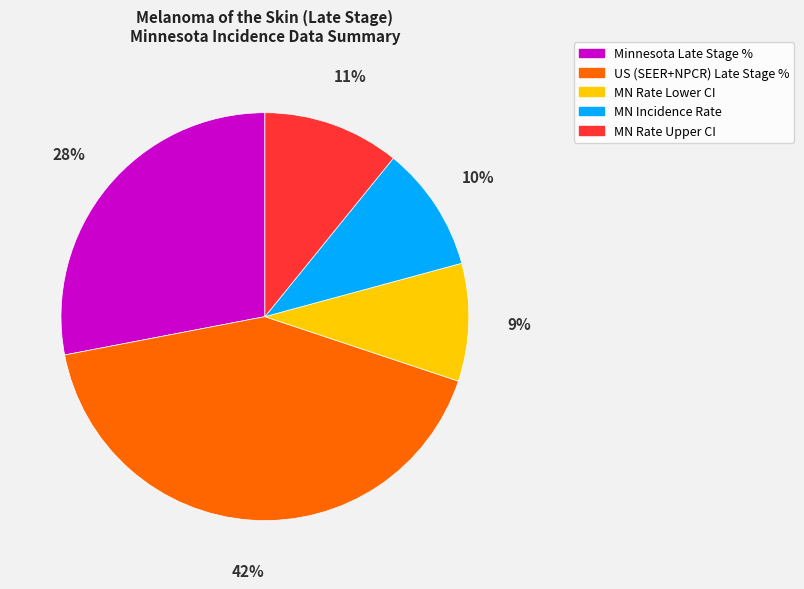

True or false: Minnesota Late Stage % accounts for 28% of the total.

True